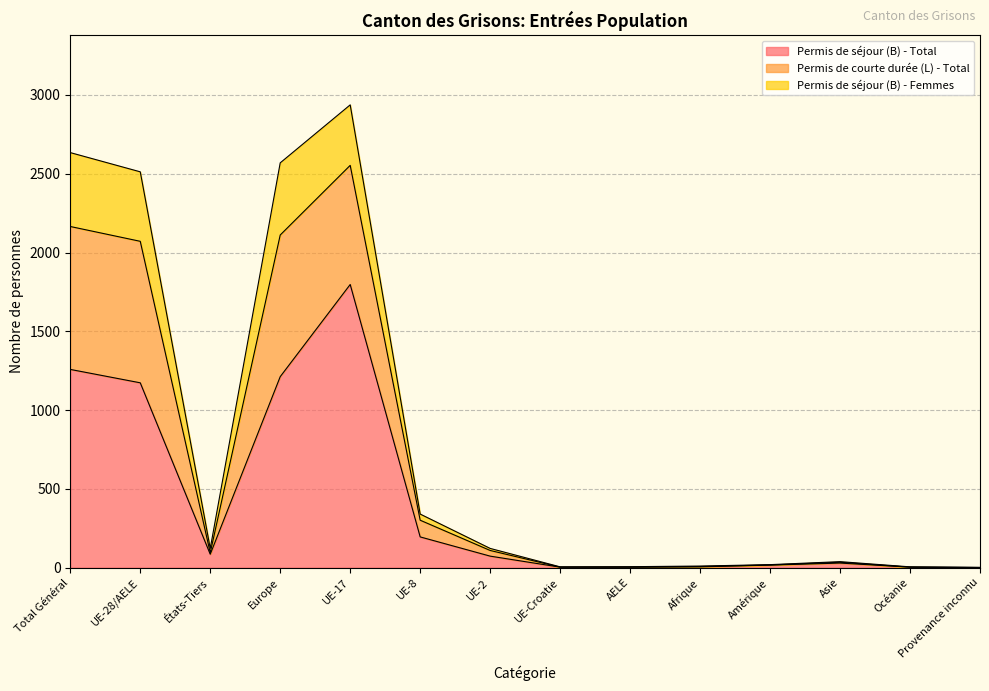

True or false: Permis de séjour (B) - Total has more than 0 points higher than both neighbors.

True